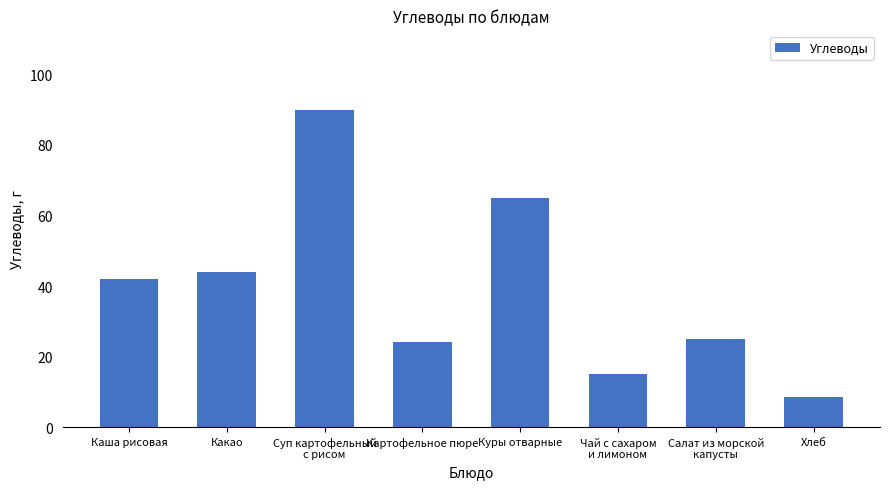

Are the bars grouped side by side (vs. stacked)?

No